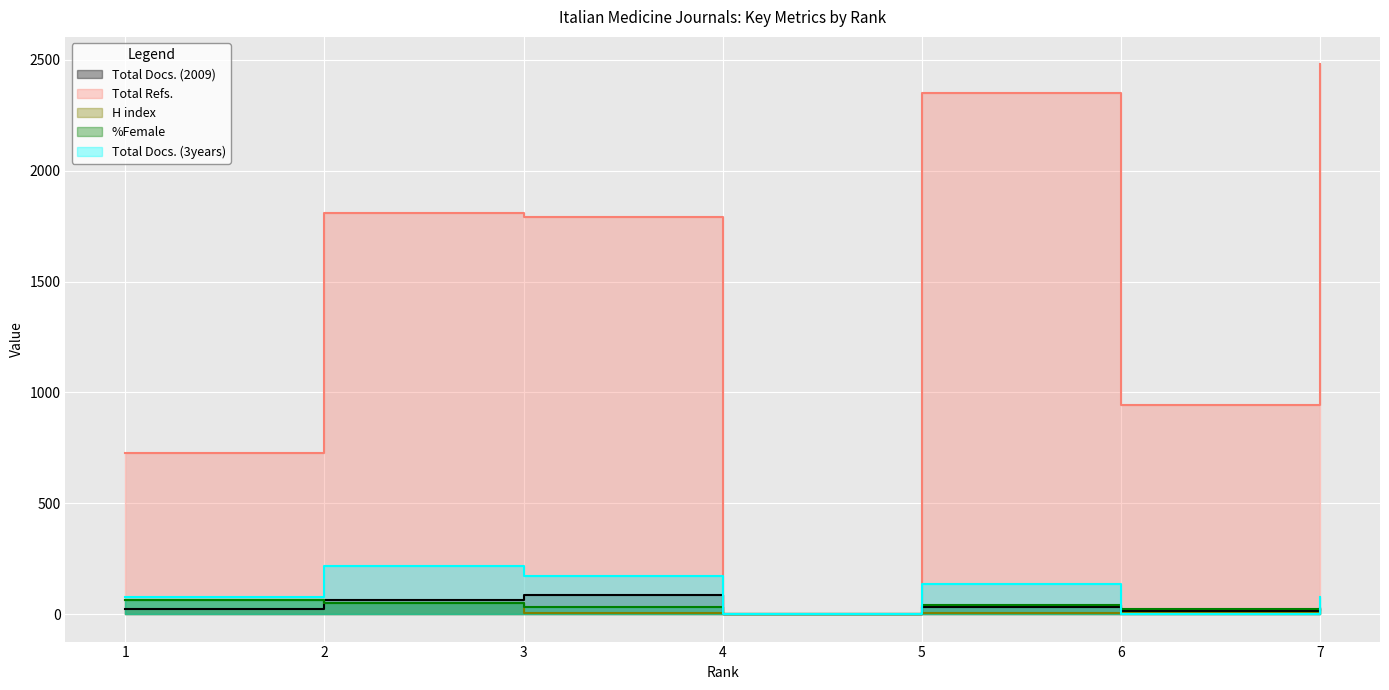

What are all the series names shown in the legend?

Total Docs. (2009), Total Refs., H index, %Female, Total Docs. (3years)